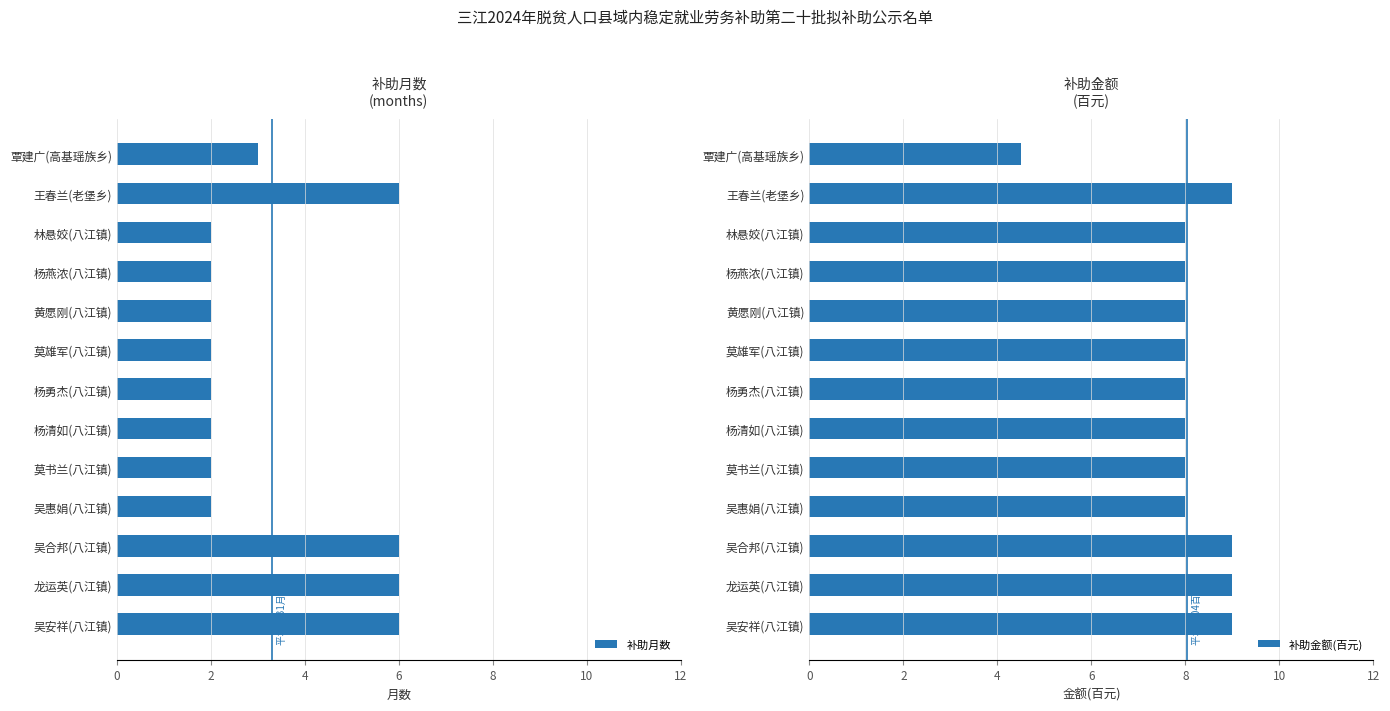

What is the difference between the maximum and minimum values in the 补助金额(百元) series?

4.5